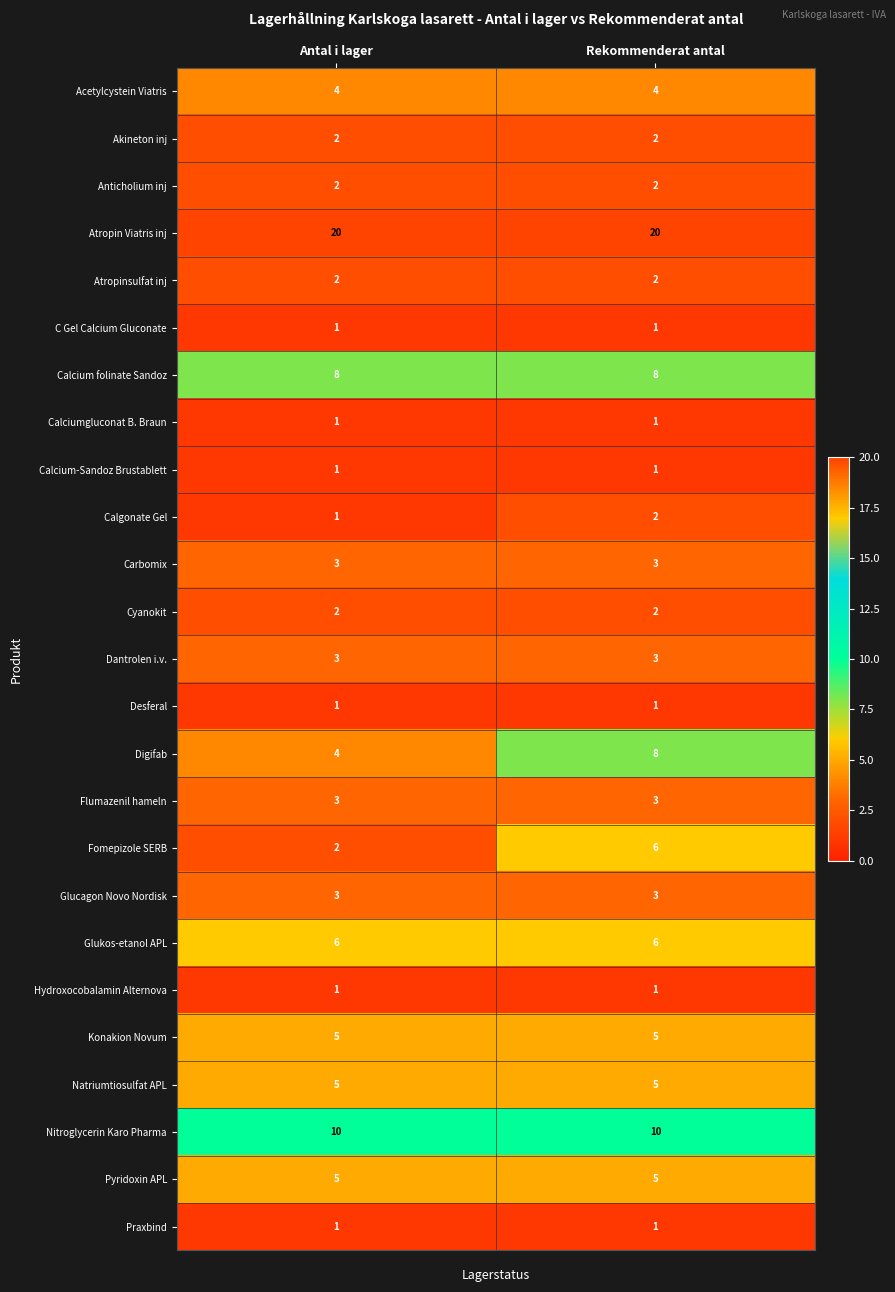

What is the minimum value for Glukos-etanol APL?

6